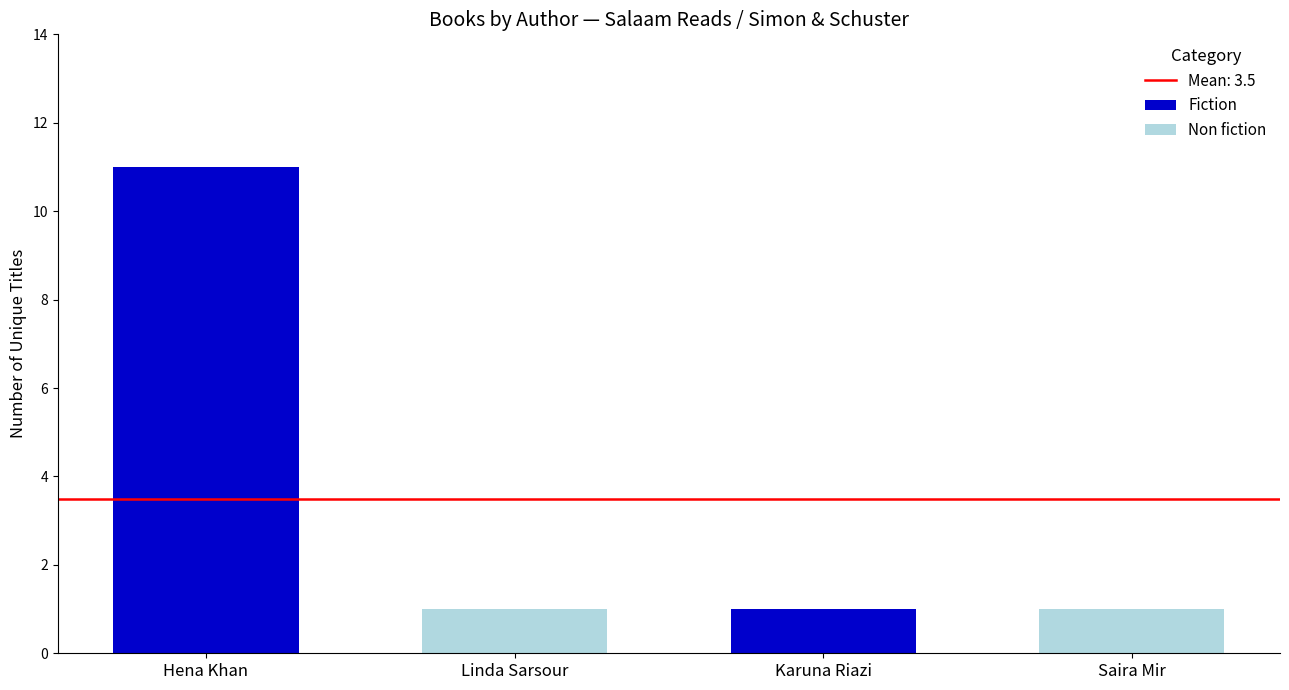

The value of Fiction at Saira Mir is 0. True or false?

True